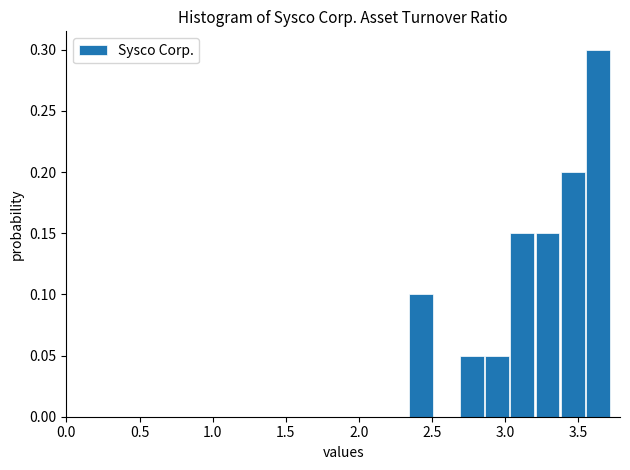

Around what value on the x-axis is the tallest bar? Give the approximate position of its centre, as read against the axis.

3.65